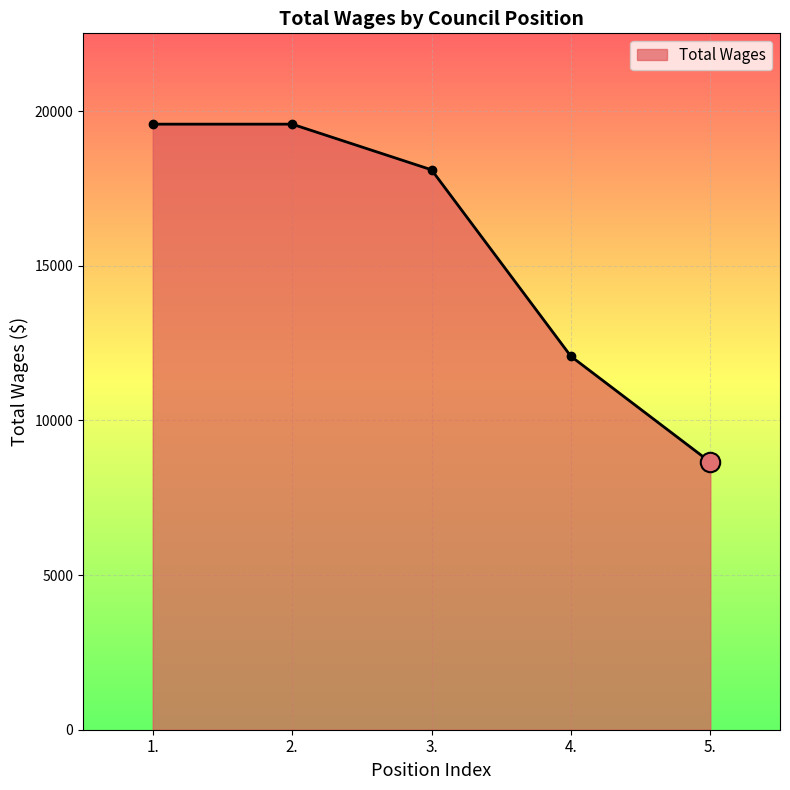

What is the ratio of the value at 1. to the value at 3.?

1.1